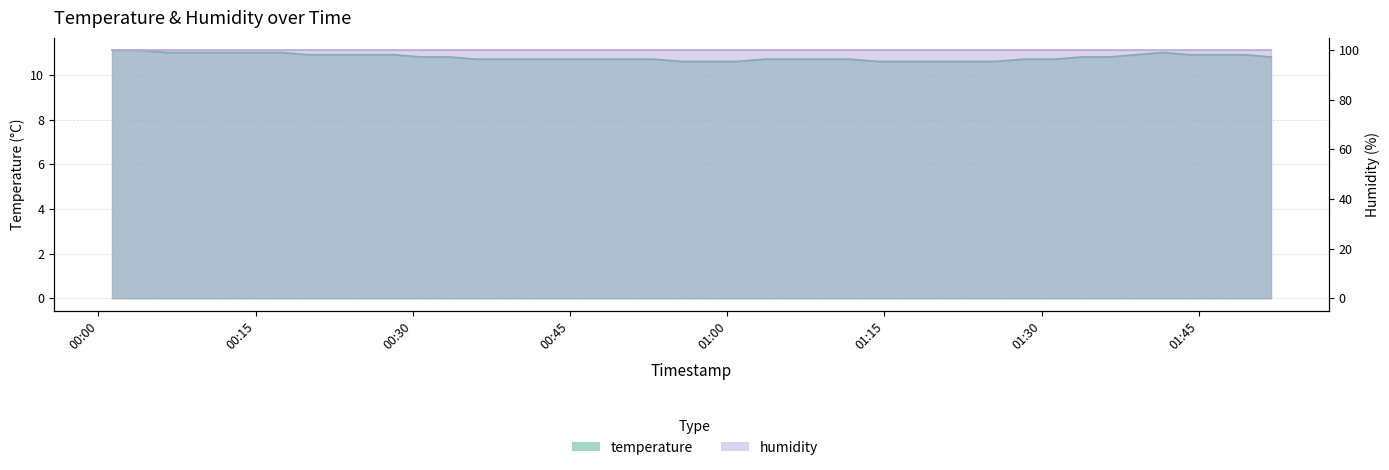

What is the maximum value shown in the chart?

11.1